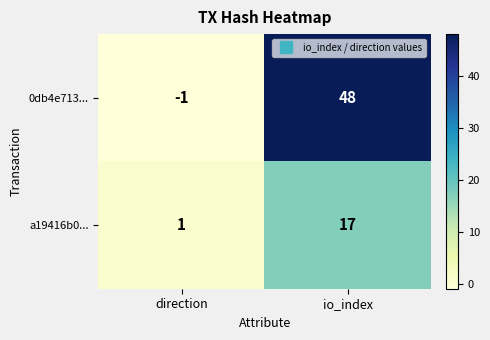

How many distinct data groups are displayed?

2